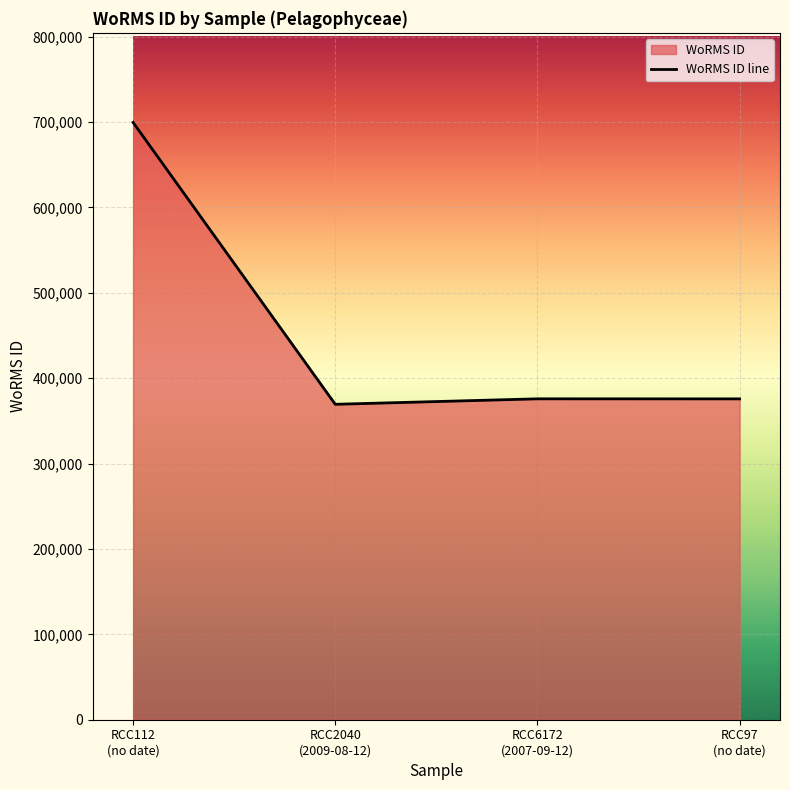

How many points are lower than both their immediate neighbors (excluding endpoints)?

1